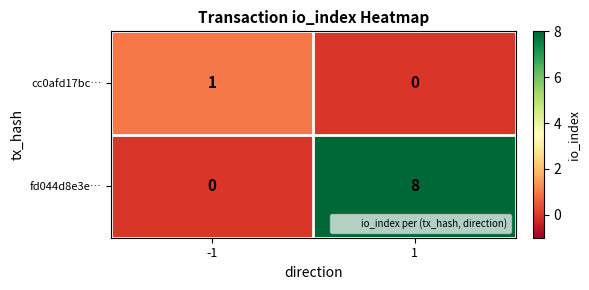

What is the difference between the maximum and minimum values in the fd044d8e3e… series?

8